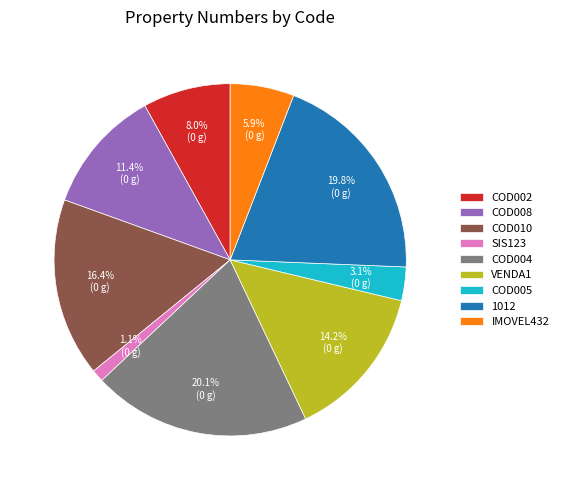

What is the ratio of the value at COD010 to the value at COD008?

1.4